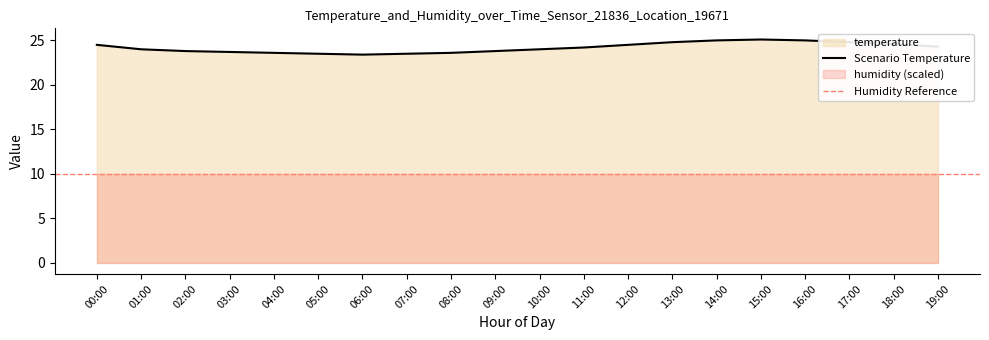

What is the approximate value at 04:00?

23.6